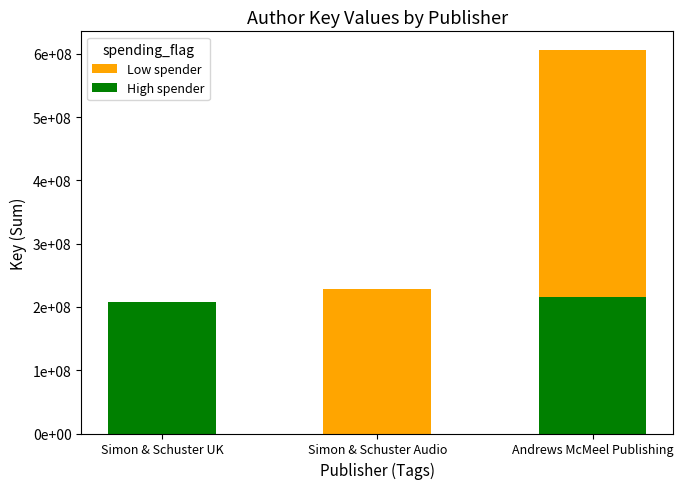

Rank the series at Simon & Schuster UK from highest to lowest value.

High spender, Low spender